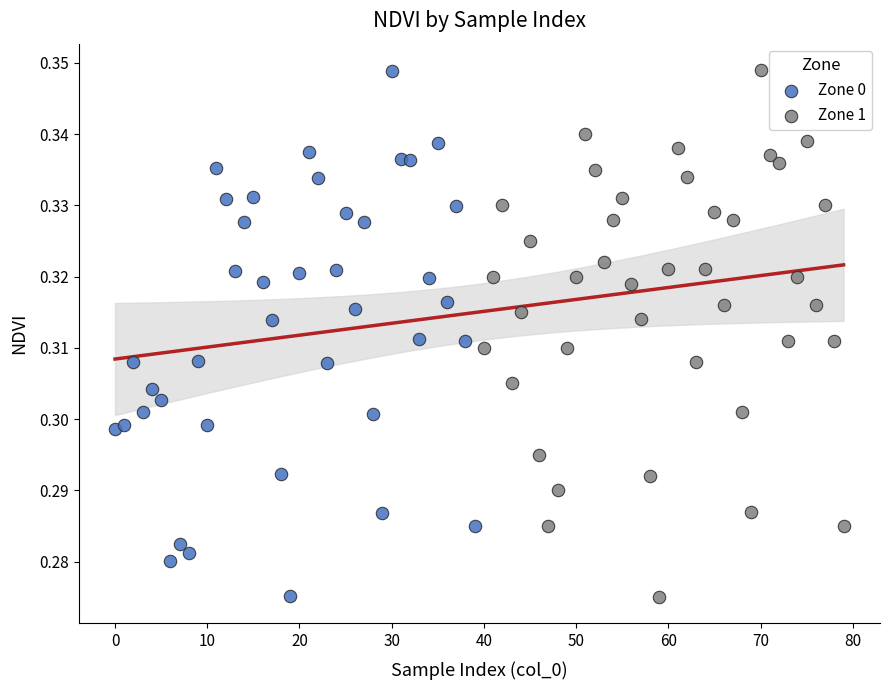

Which series has the largest Y range (max minus min)?

Zone 1